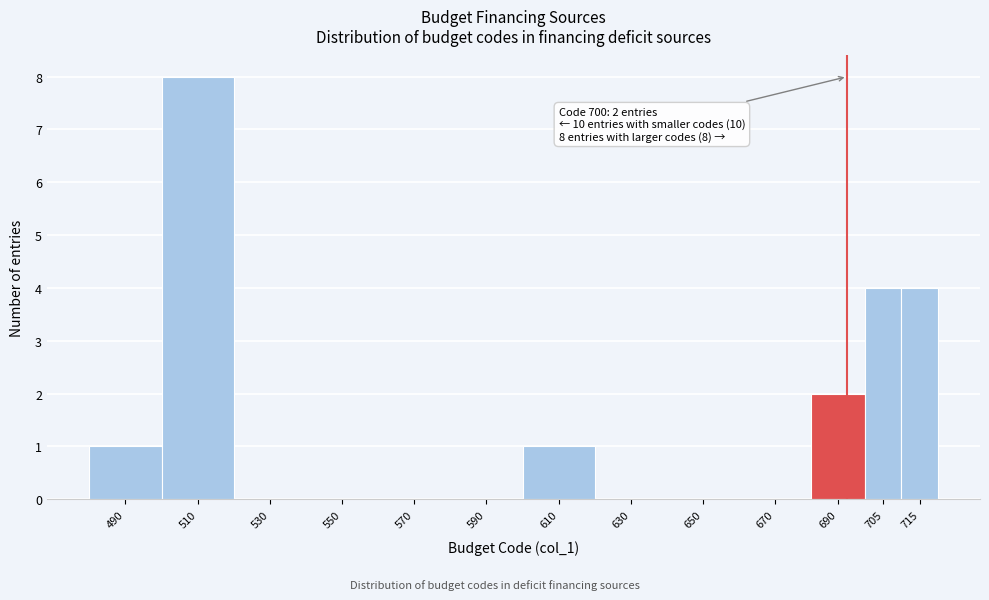

Reading left to right, list all the values displayed in this chart.

490=1	510=8	530=0	550=0	570=0	590=0	610=1	630=0	650=0	670=0	690=2	705=4	715=4